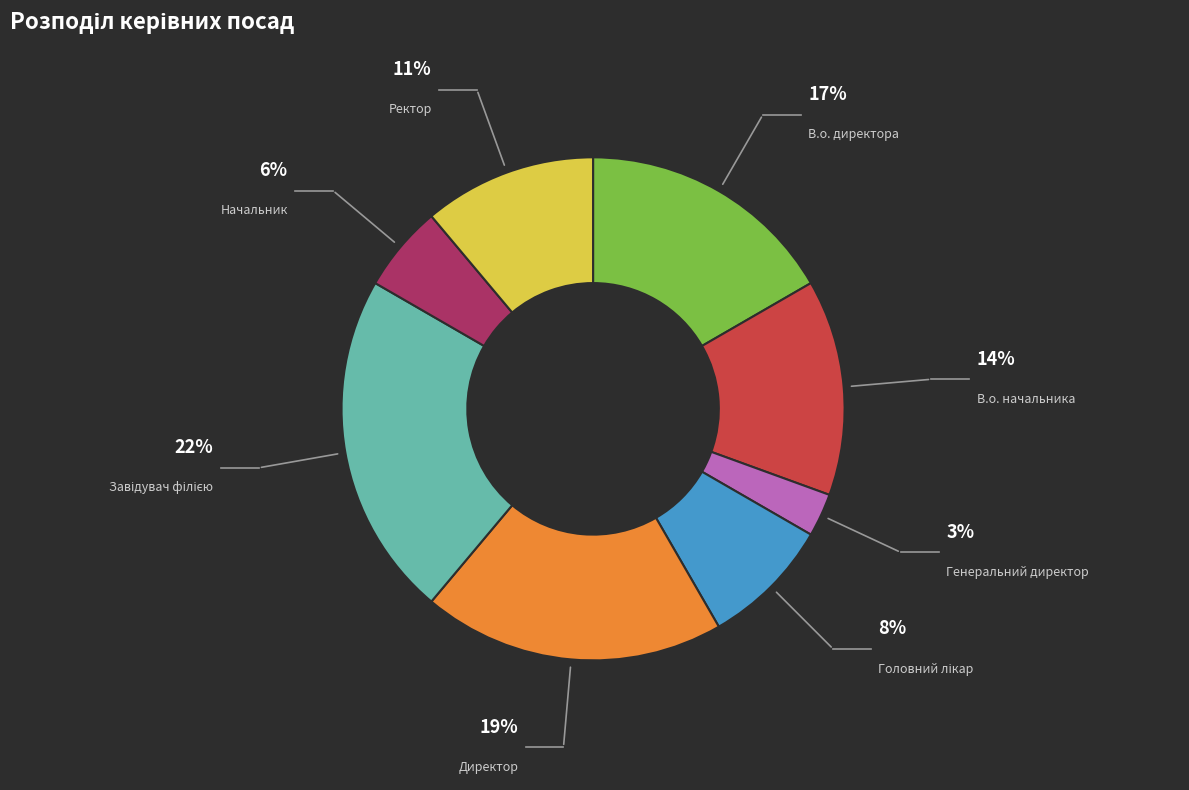

To the nearest percent, what is the difference between the В.о. директора and Ректор slice percentages?

6%